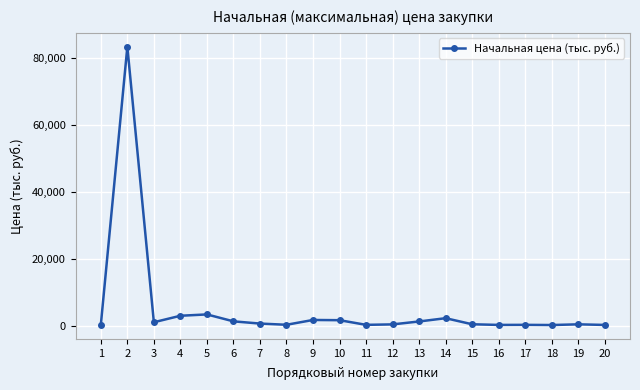

What is the change in value from 7 to 18?

-436.5